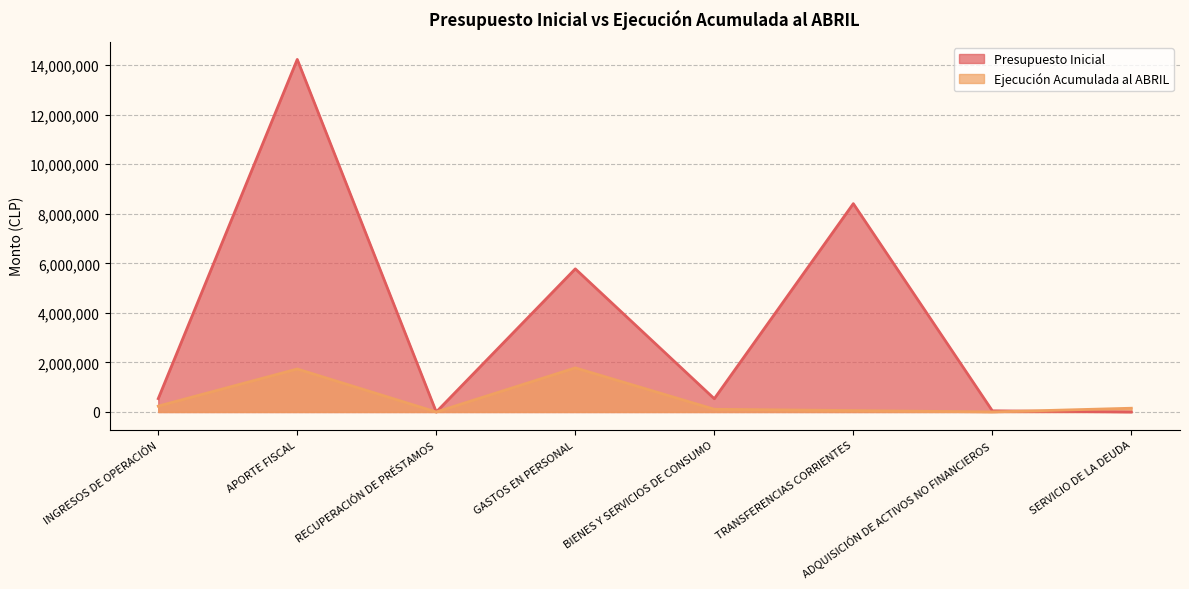

Reading right to left, list all the values displayed in this chart.

Presupuesto Inicial: 0	47971	8407247	535389	5776436	10	14227490	539543
Ejecución Acumulada al ABRIL: 152025	2009	58253	109849	1780786	0	1735485	237354